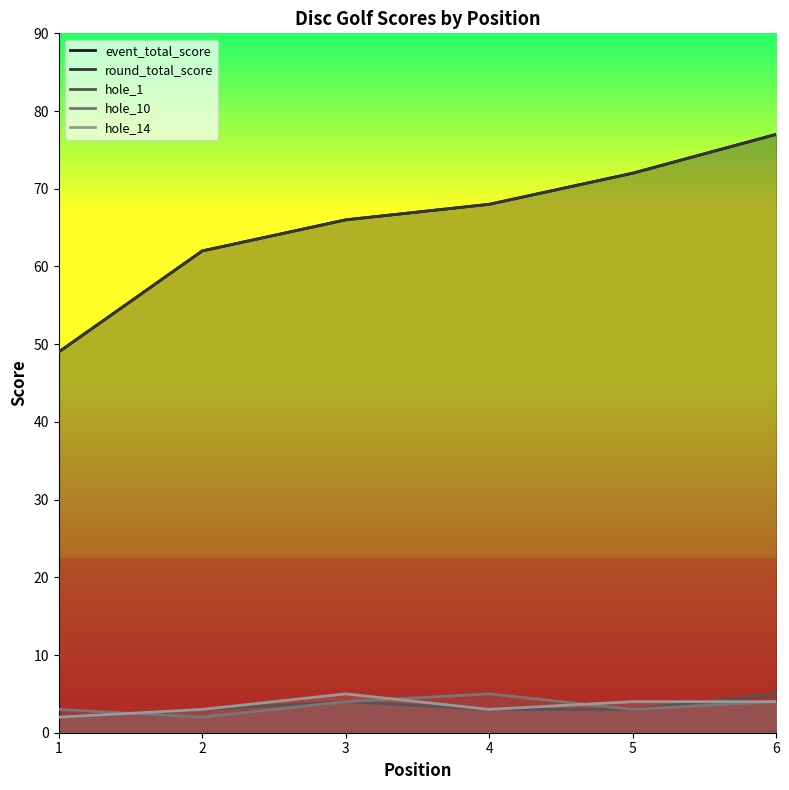

Which series has the largest total across all categories?

event_total_score